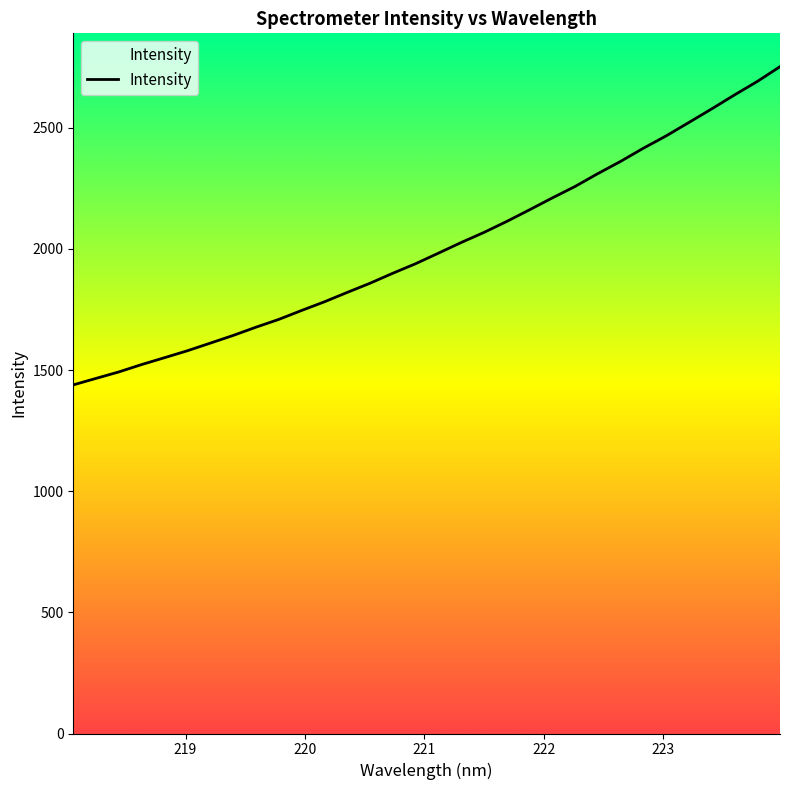

What is the difference between the maximum and minimum values?

1313.2